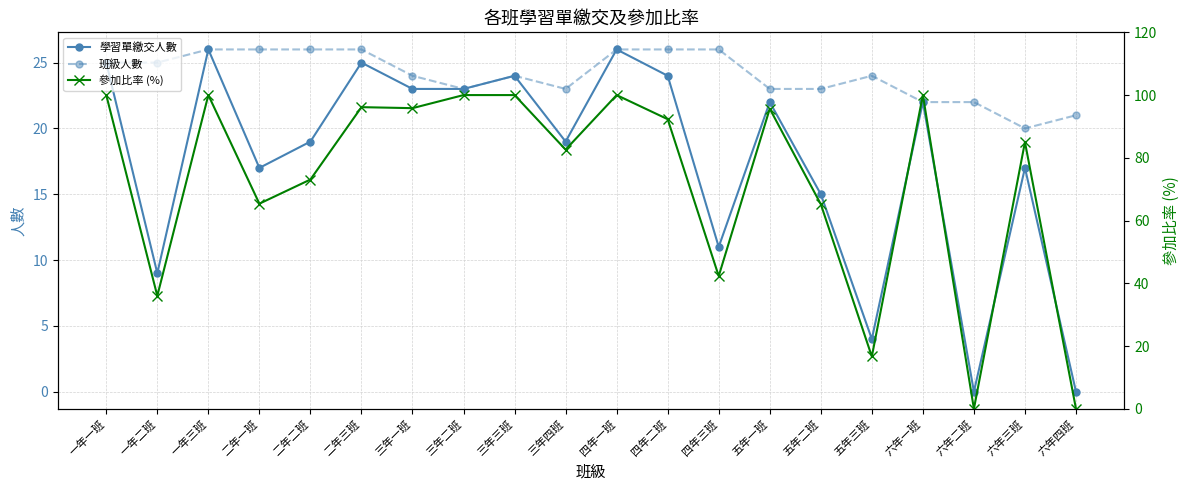

Where does the 學習單繳交人數 series first go above 22?

一年一班